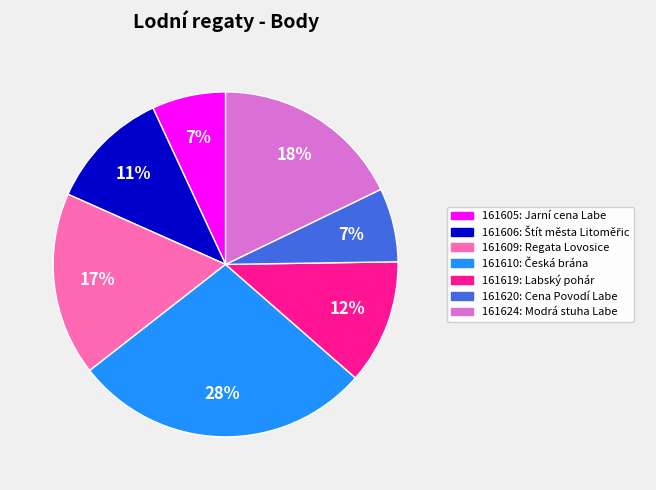

To the nearest percent, what is the combined percentage of 161619 and 161624?

30%